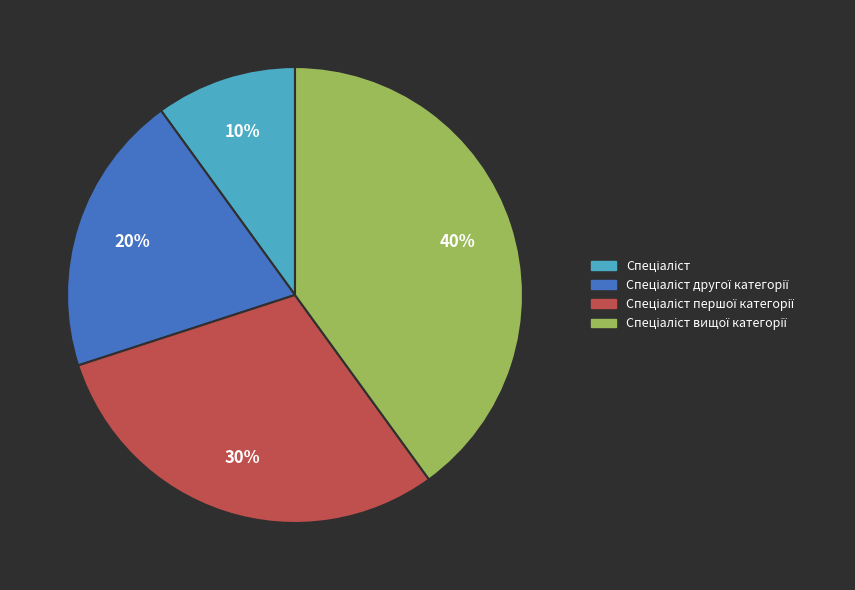

Is there a majority slice in this chart?

No